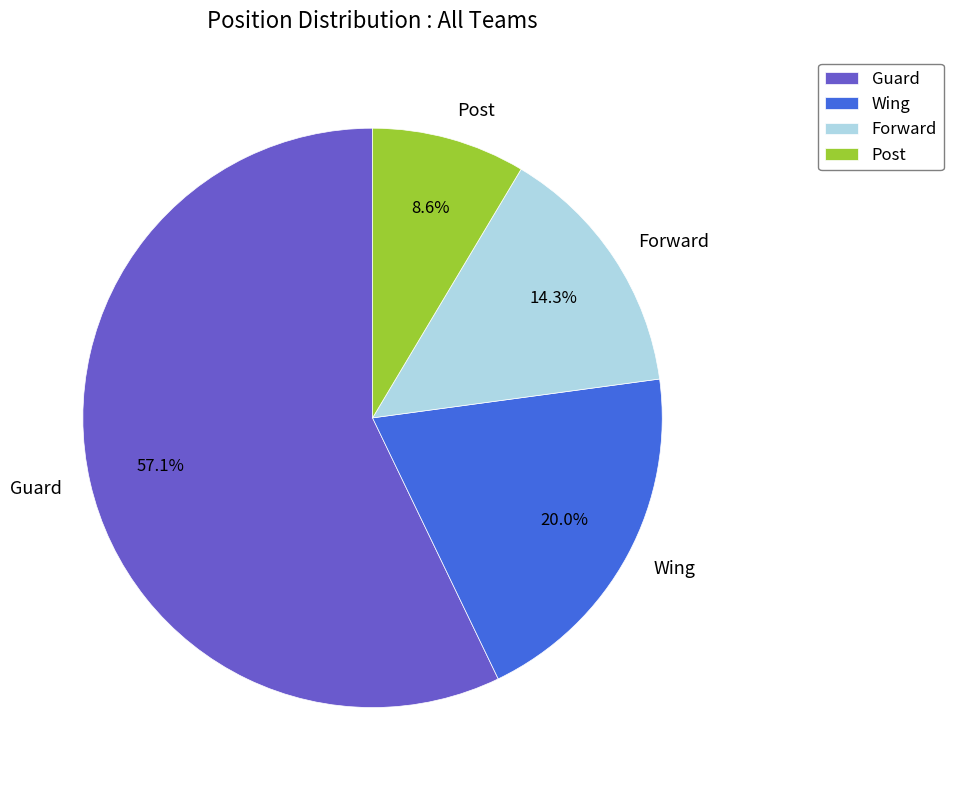

What percentage is NOT represented by Forward?

85.7%